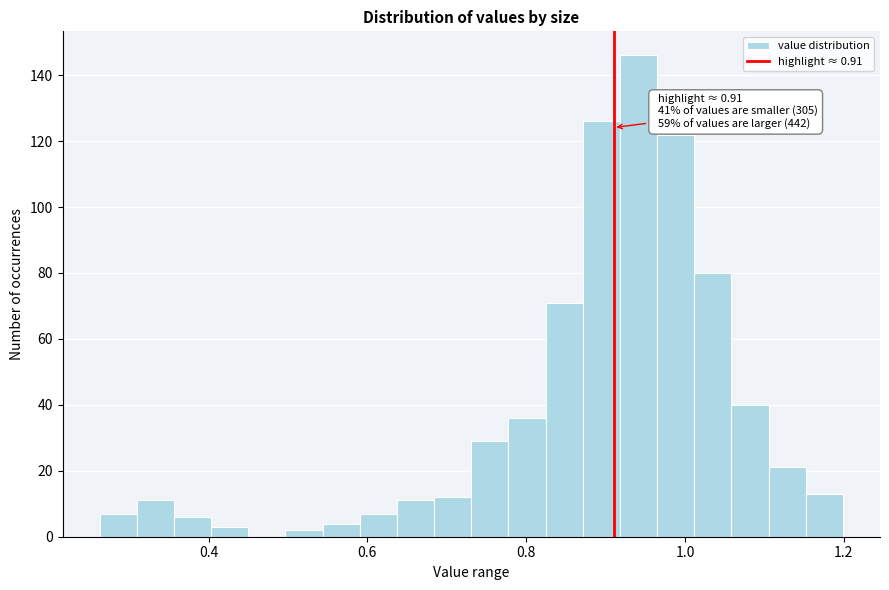

Around what value on the x-axis is the tallest bar? Give the approximate position of its centre, as read against the axis.

0.94